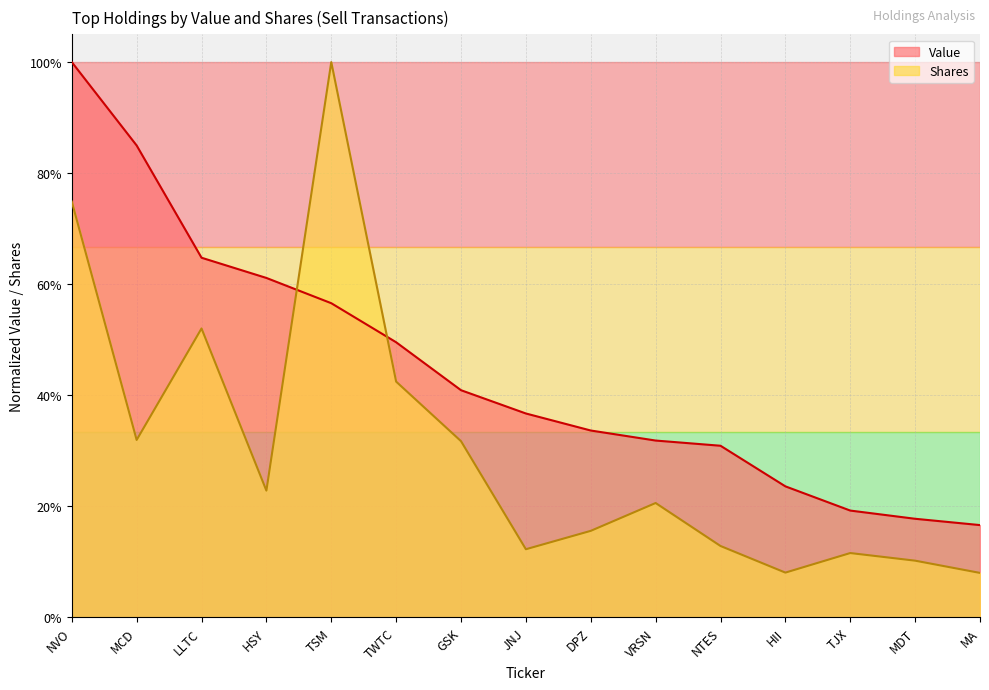

At which label is Value closest to 0?

MA